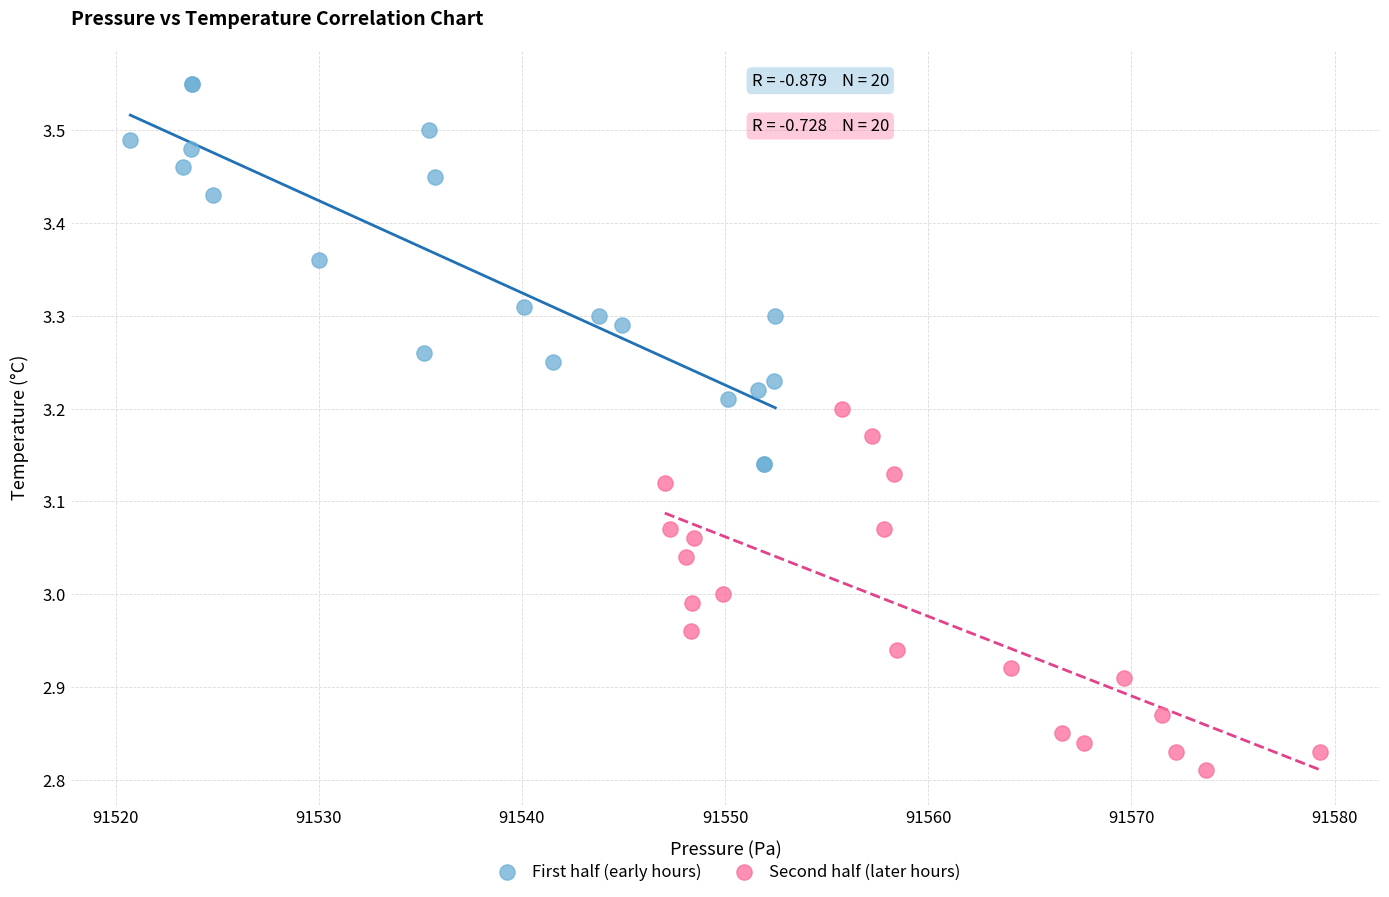

Which series has the largest Y range (max minus min)?

First half (early hours)